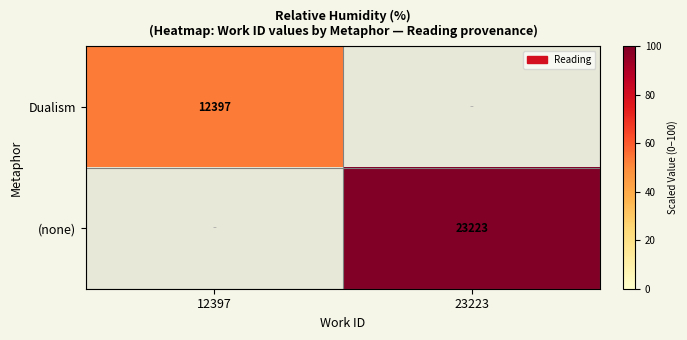

Between 12397 and 23223, which is larger?

23223